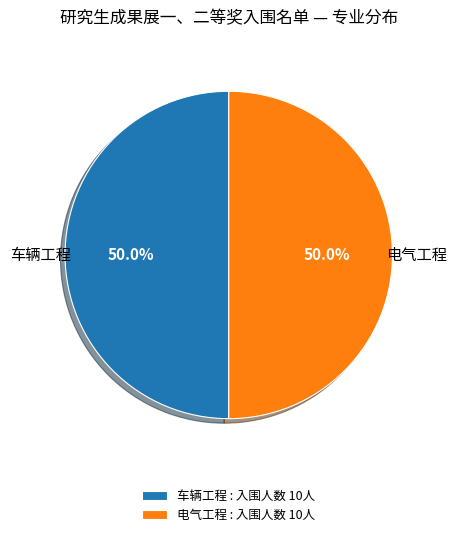

What is the total percentage of 车辆工程 and 电气工程?

100.0%